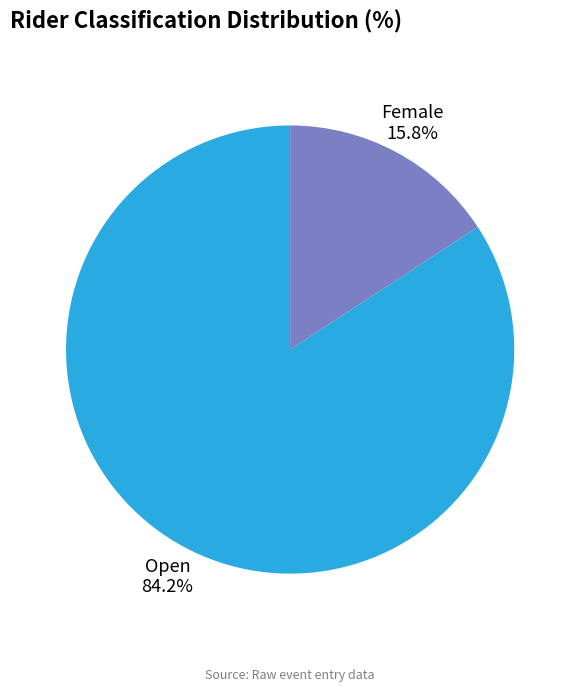

Combined, do Female and Open account for over 50%?

Yes